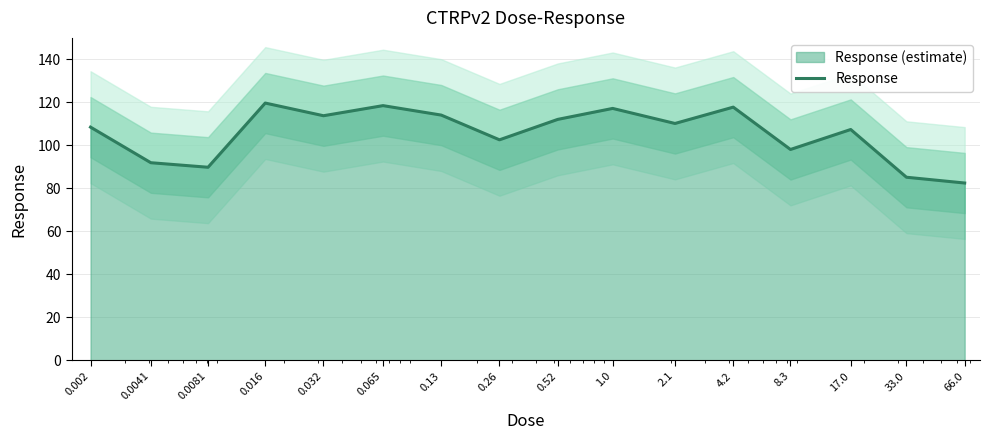

True or false: there are more than 0 points higher than both neighbors.

True